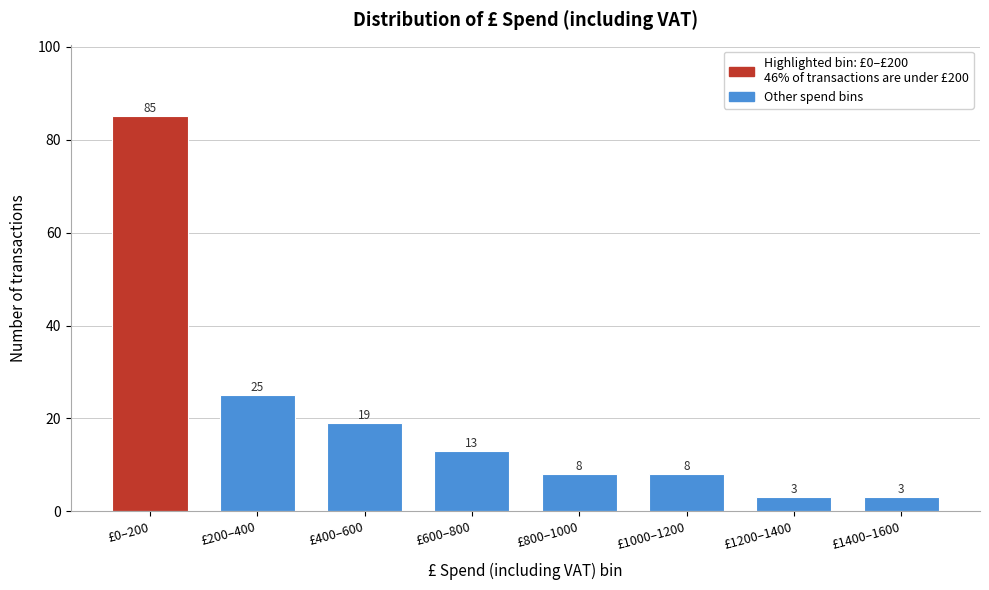

Reading left to right, what are all the values shown in this chart?

£0–200=85	£200–400=25	£400–600=19	£600–800=13	£800–1000=8	£1000–1200=8	£1200–1400=3	£1400–1600=3